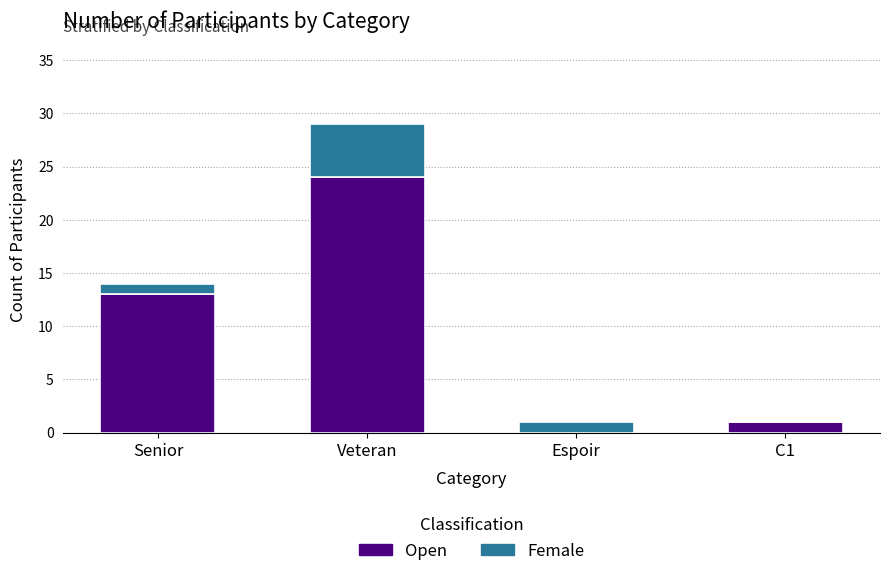

At which label does Open reach its peak?

Veteran